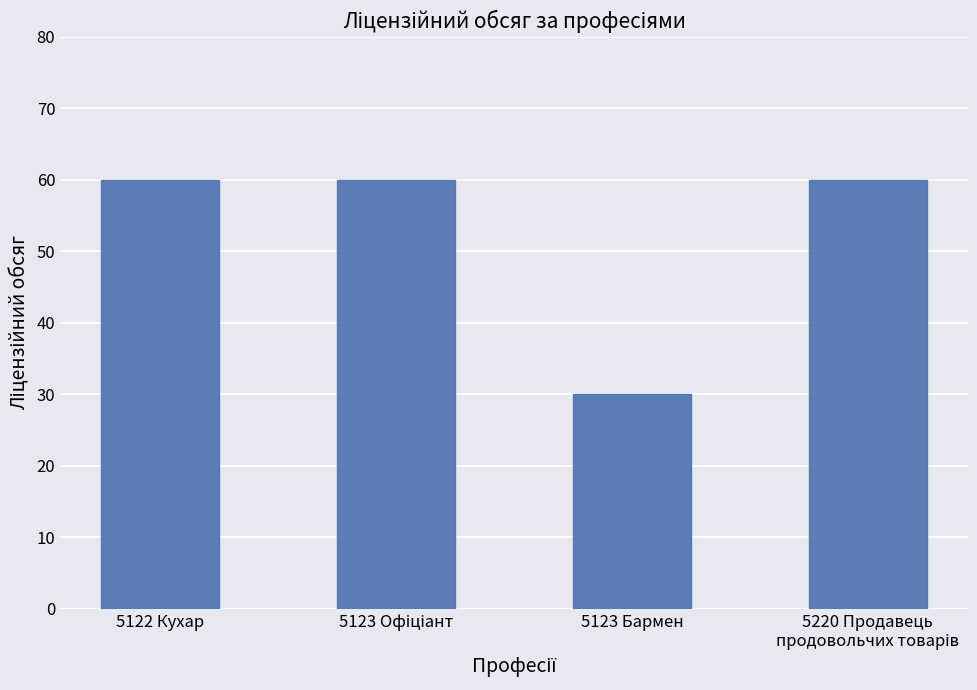

The value at 5122 Кухар is 60. True or false?

True